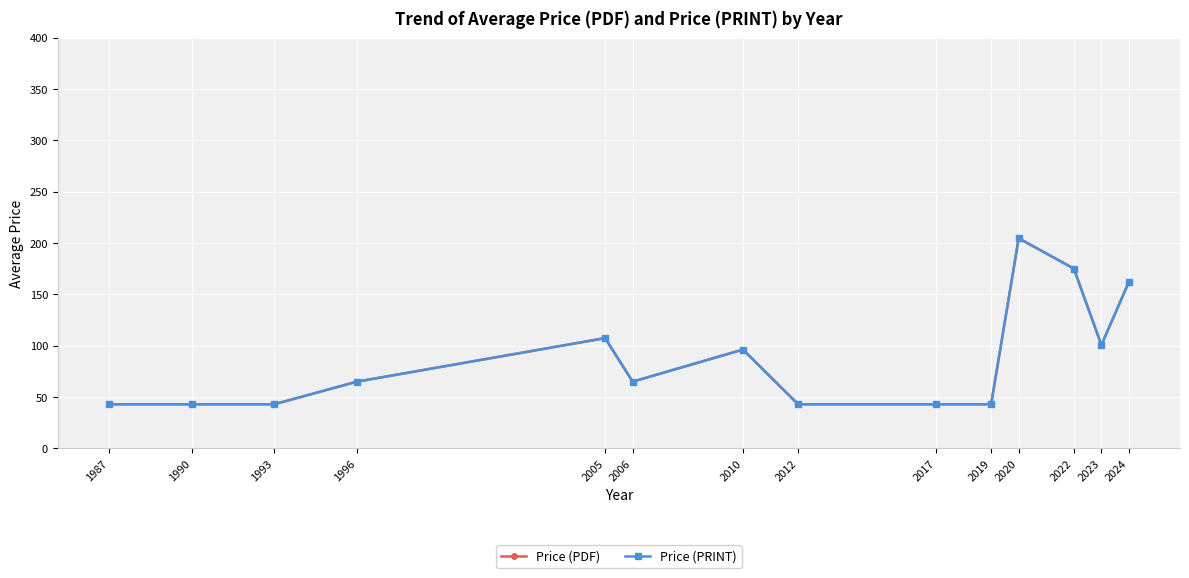

Which category has the highest value in the Price (PRINT) series?

2020